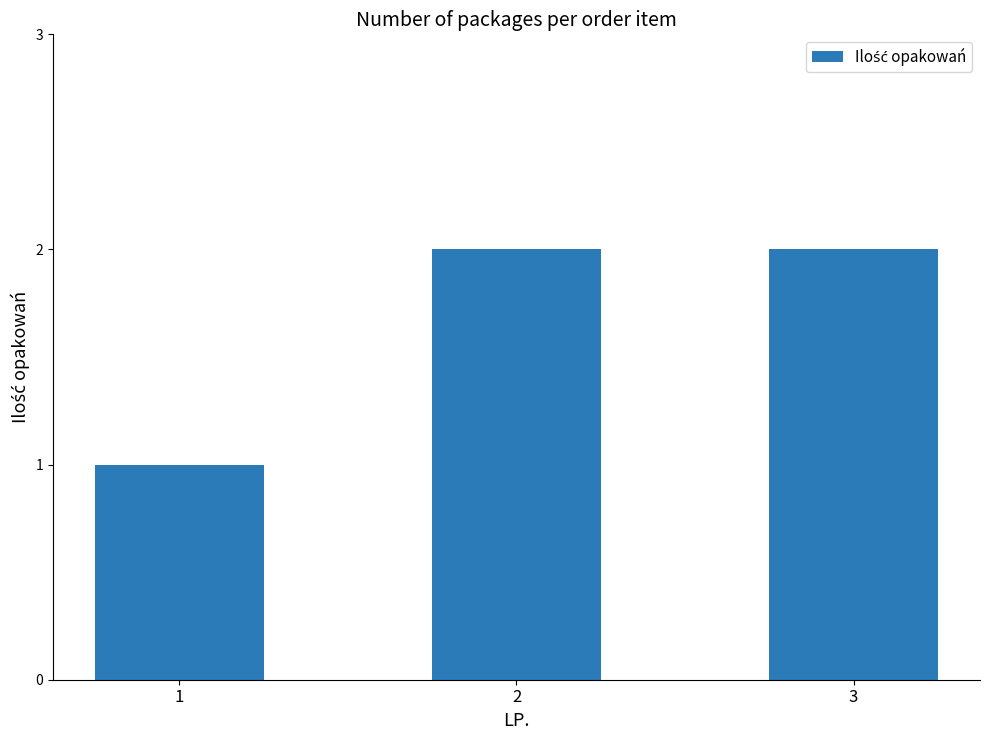

What is the smallest value displayed?

1